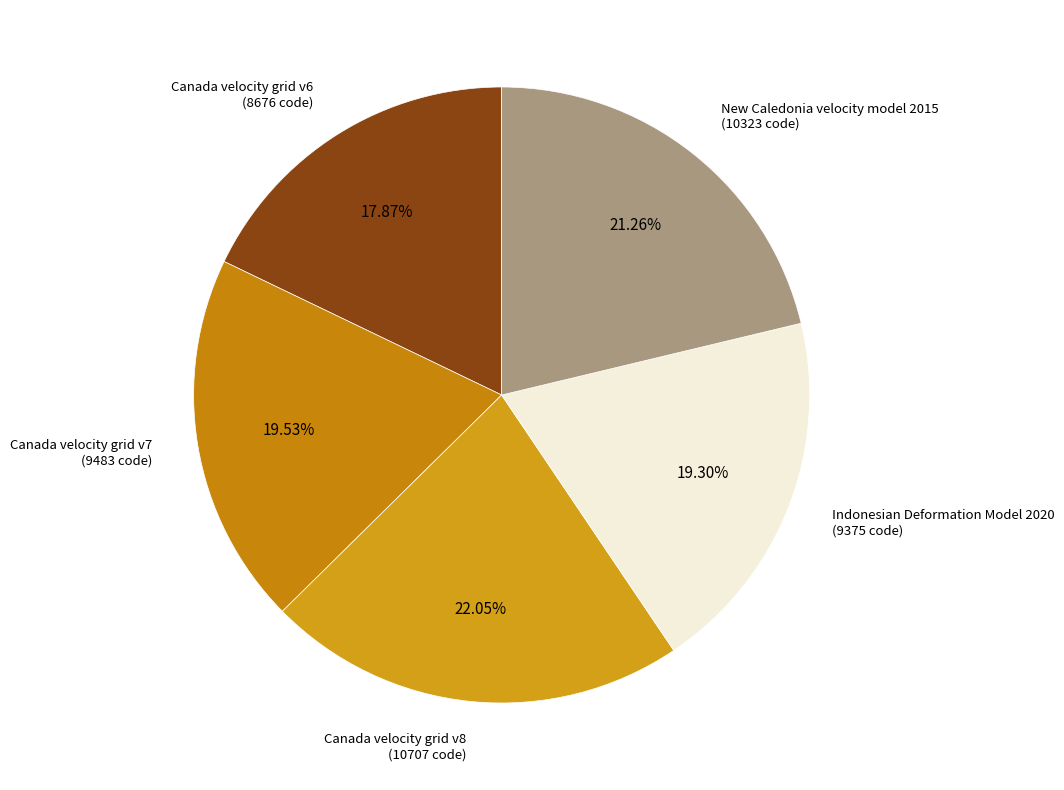

Which slice is the largest?

Canada velocity grid v8